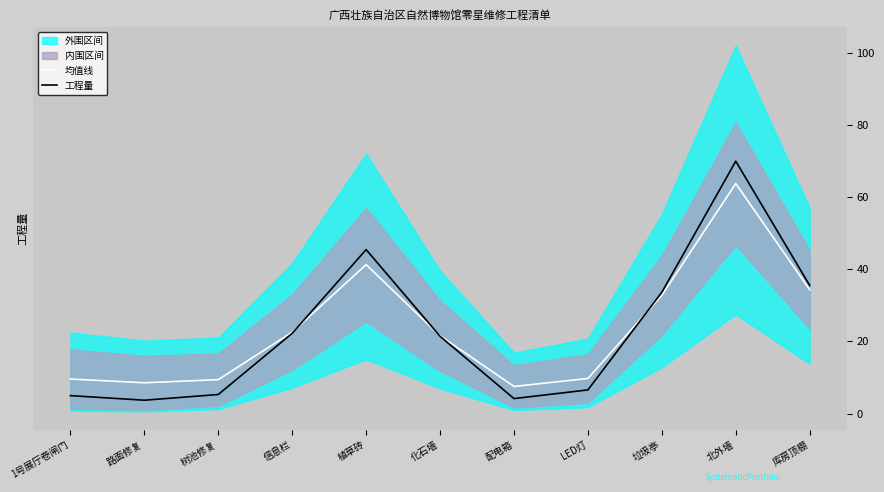

What is the maximum value for 工程量?

70.0